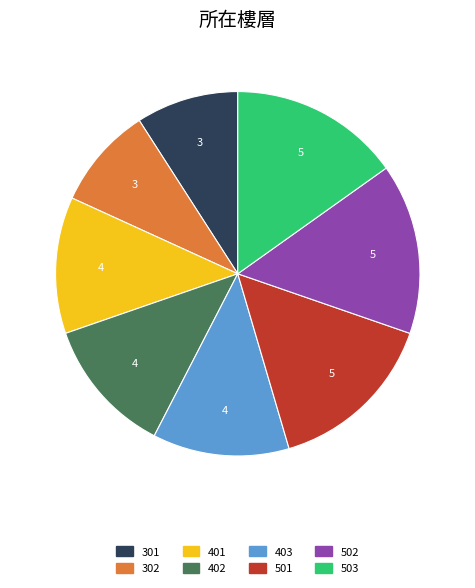

How many slices are in this pie chart?

8